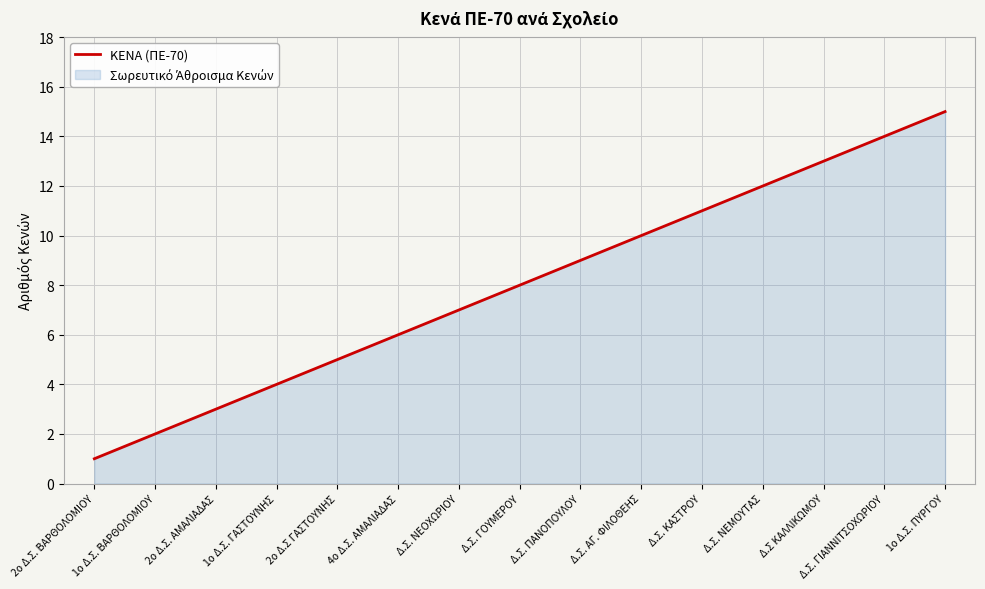

How many lines are shown in the chart?

1